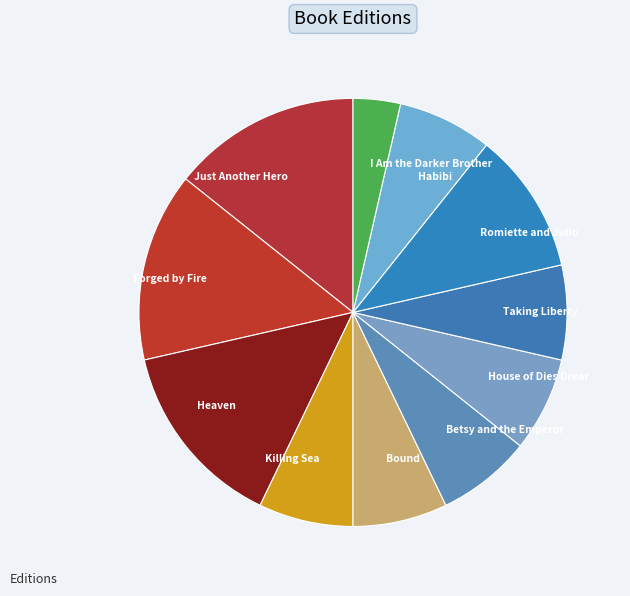

Which slice is the smallest?

I Am the Darker Brother